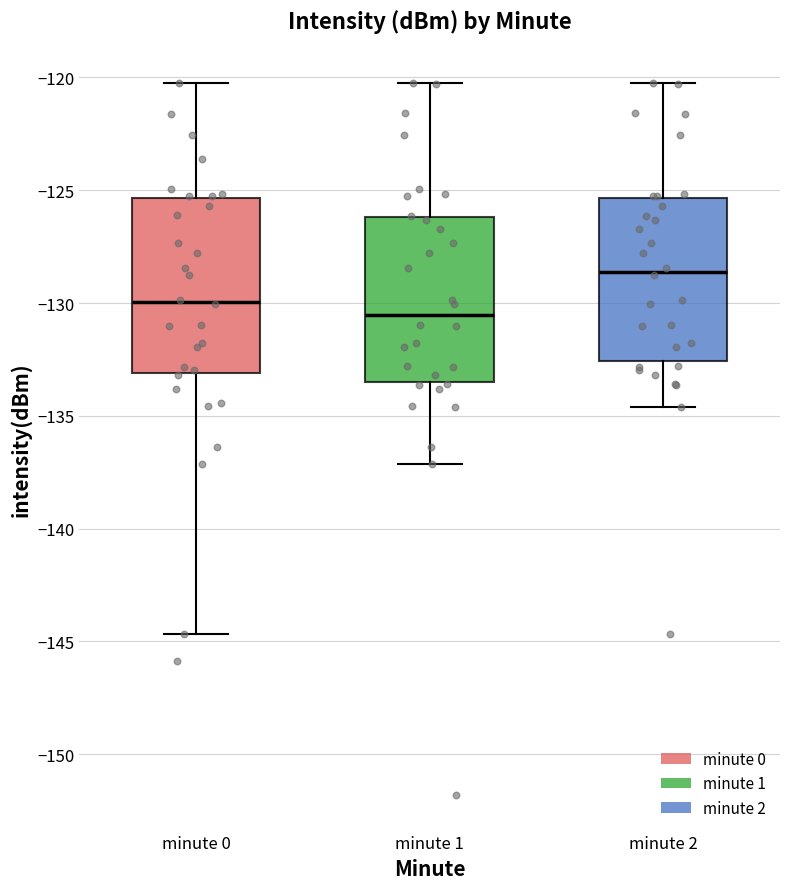

Reading left to right, read every box against the y-axis: the position of its median line, the range the box covers, and the ends of its whiskers. The values are not printed on the chart, so give them approximately, as read against the axis.

minute 0: median -130.0, box -133.0 to -125.5, whiskers -144.5 to -120.0
minute 1: median -130.5, box -133.5 to -126.0, whiskers -137.0 to -120.0
minute 2: median -128.5, box -132.5 to -125.5, whiskers -134.5 to -120.0